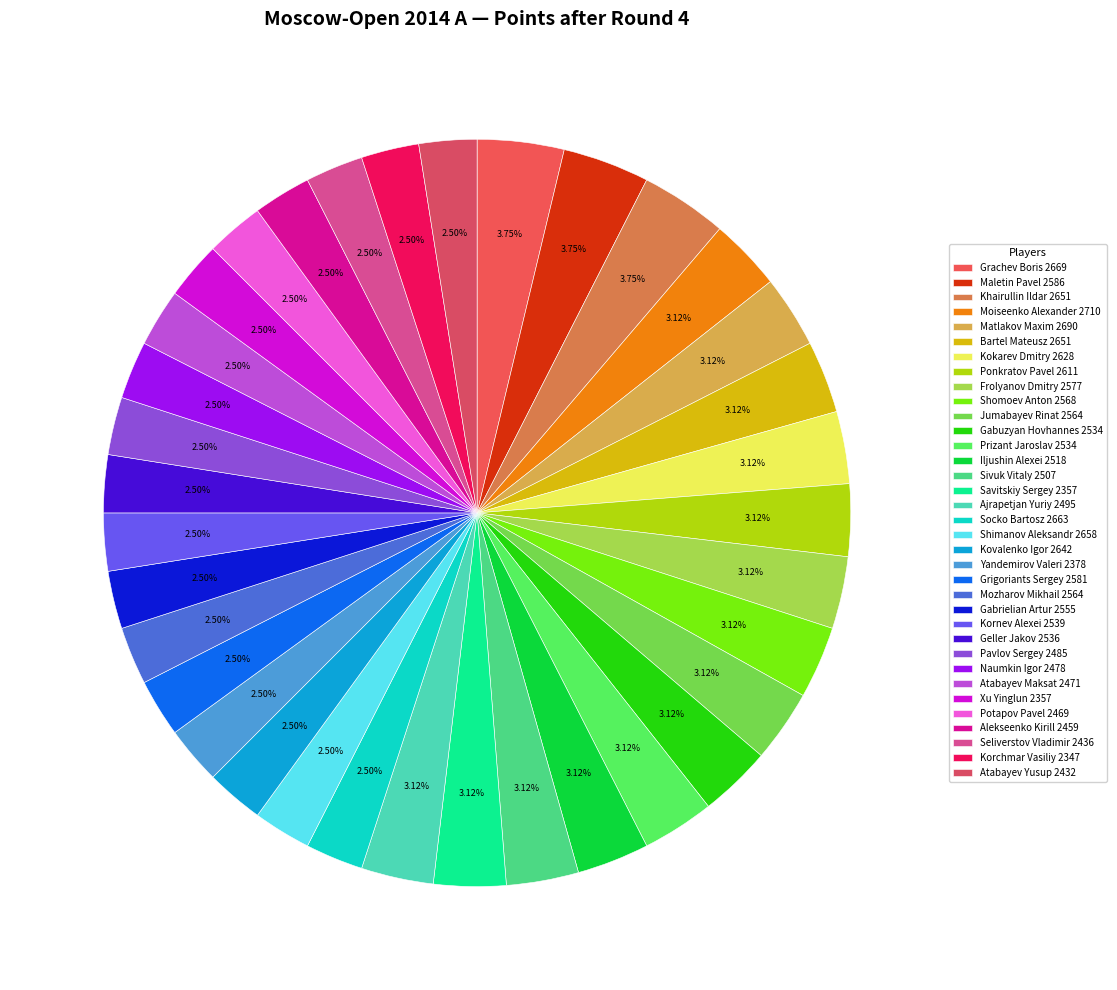

Which slice is the smallest?

Socko Bartosz 2663